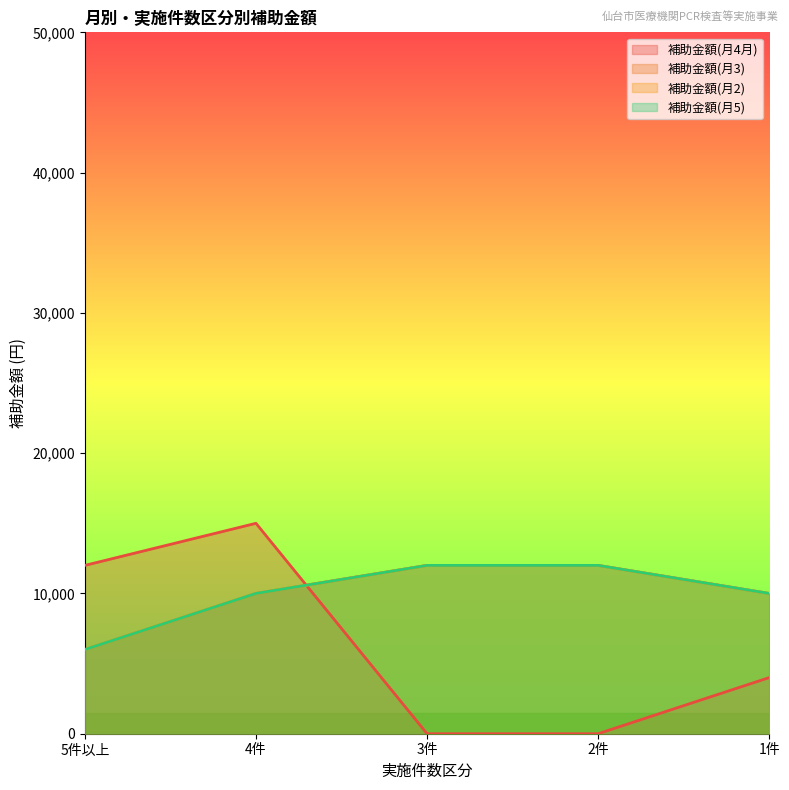

Which has a higher value, 4件 or 5件以上?

4件